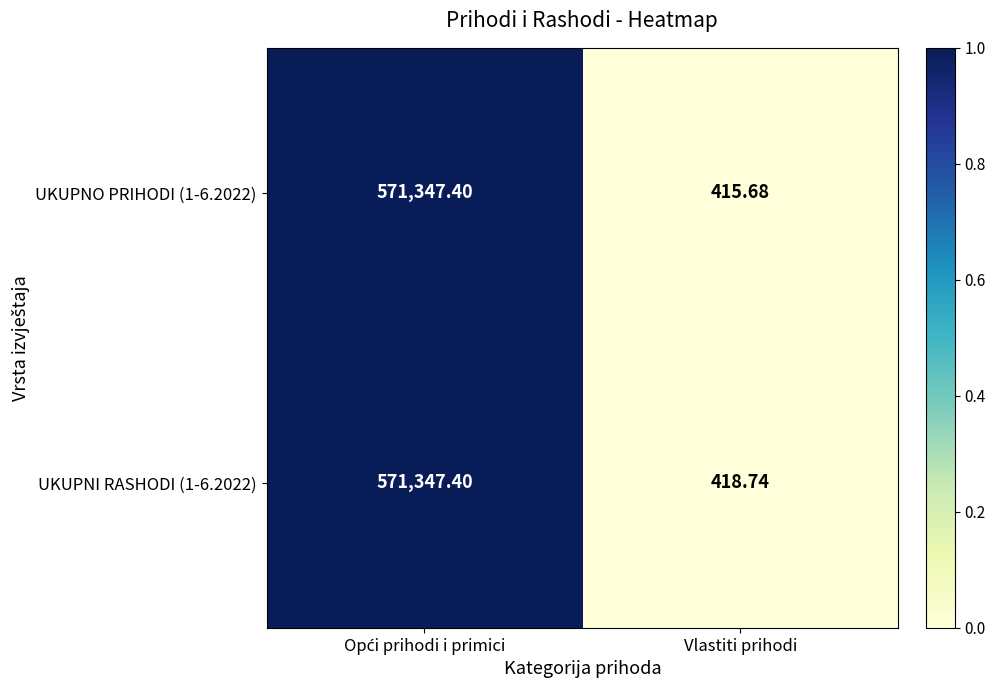

Which category has the lowest value in the UKUPNO PRIHODI (1-6.2022) series?

Vlastiti prihodi